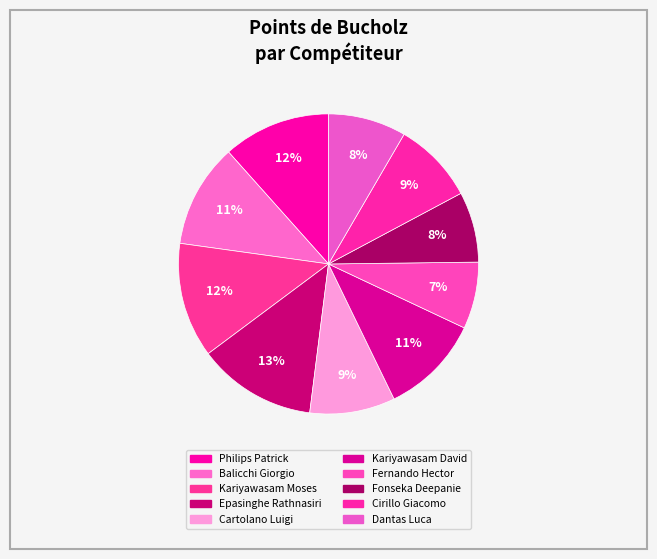

Rank the categories by value from lowest to highest.

Fernando Hector, Fonseka Deepanie, Dantas Luca, Cirillo Giacomo, Cartolano Luigi, Kariyawasam David, Balicchi Giorgio, Philips Patrick, Kariyawasam Moses, Epasinghe Rathnasiri